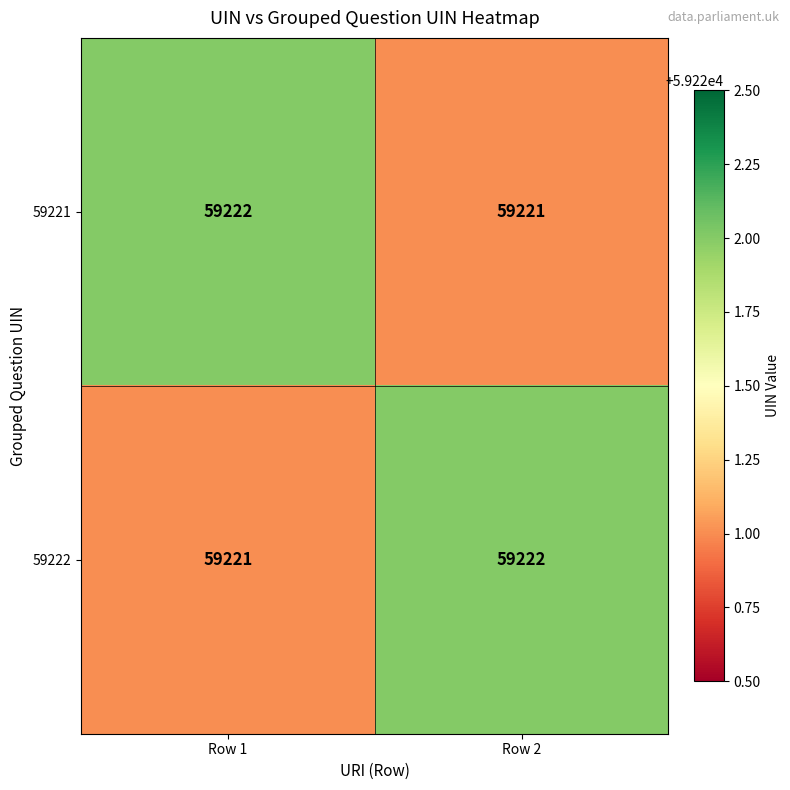

What is the approximate value of 59221 at Row 1?

59222